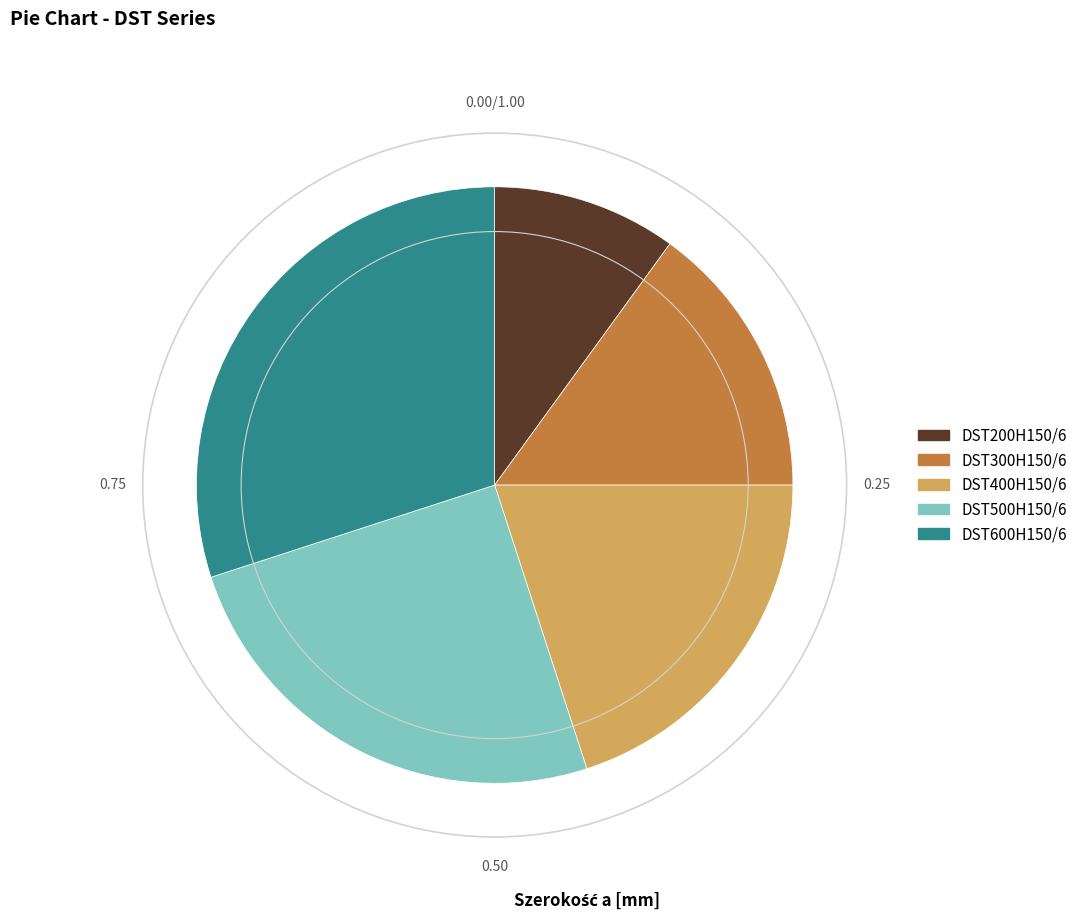

Does DST200H150/6 represent more than half of the total?

No